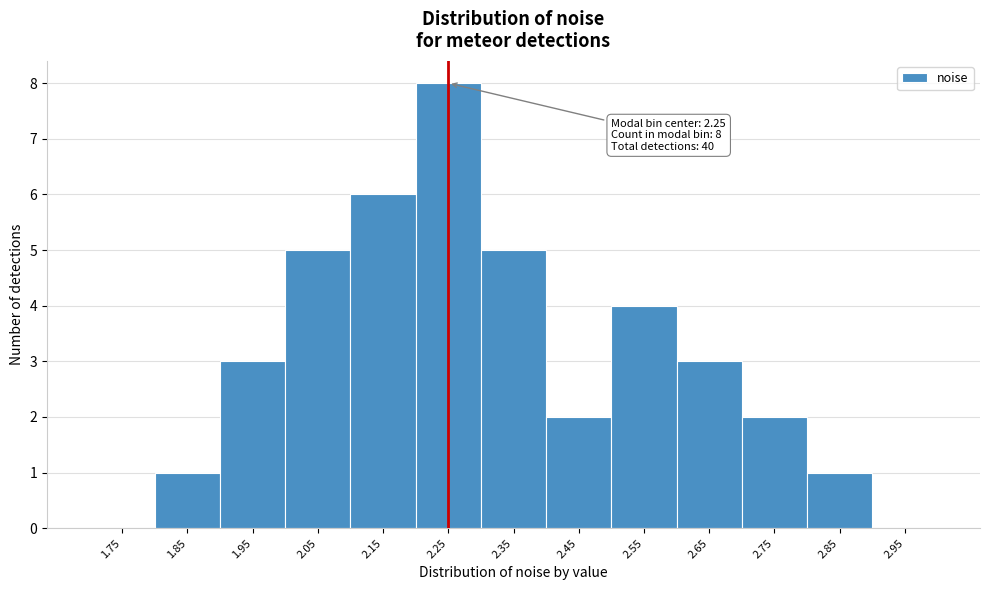

Over which range of the x-axis is the bar tallest?

2.2 to 2.3